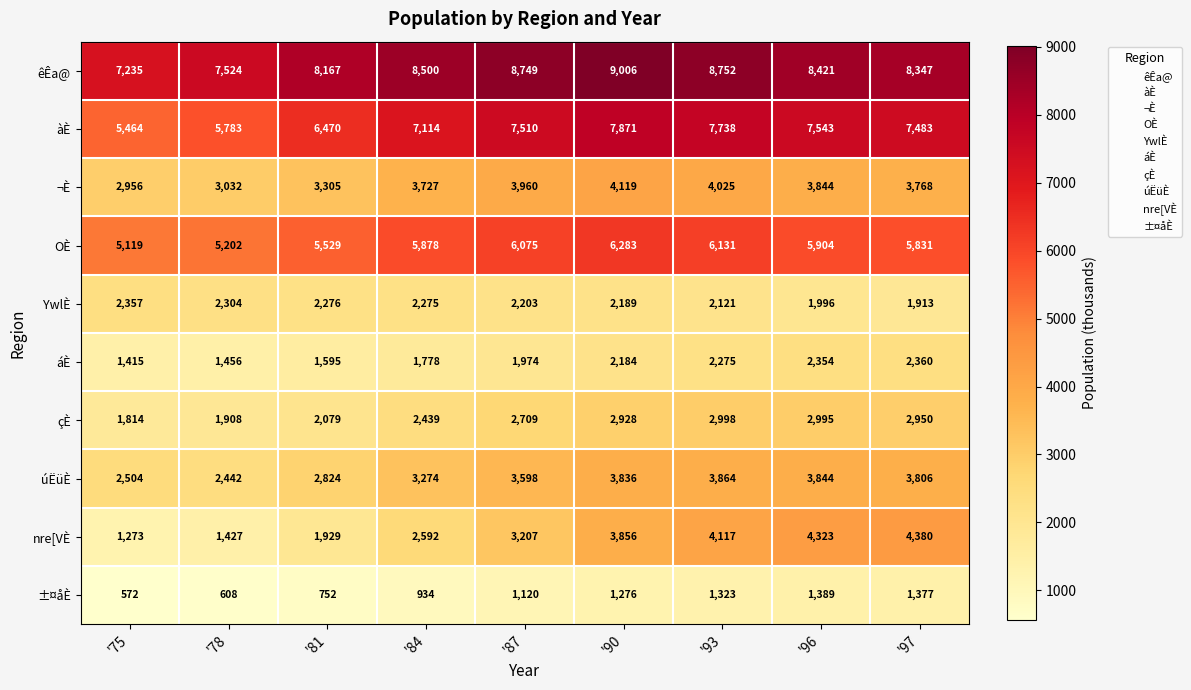

At which label does áÈ reach its peak?

'97